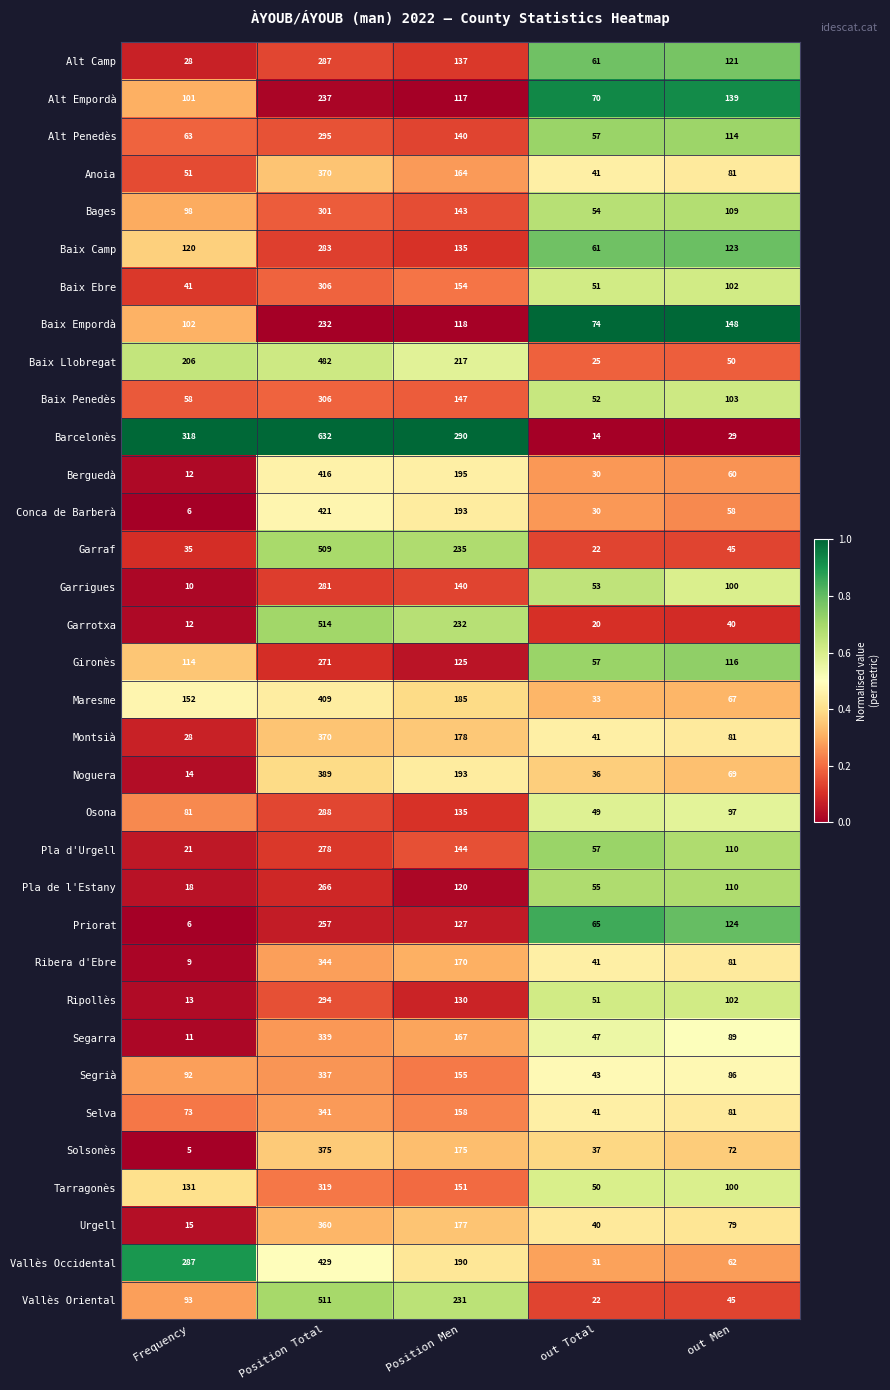

Rank the categories by Pla de l'Estany value from lowest to highest.

Frequency, out Total, out Men, Position Men, Position Total